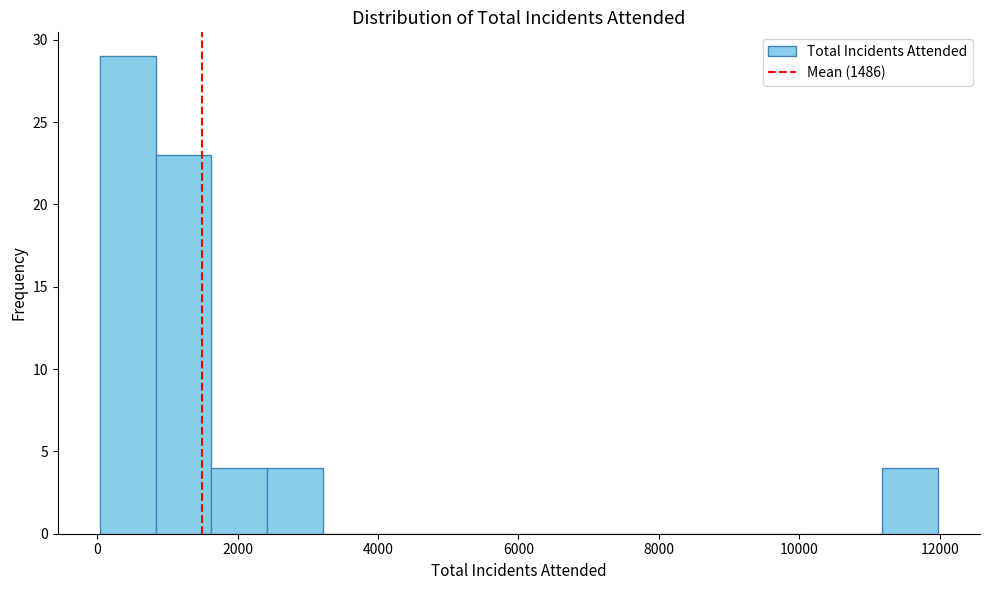

Around what value on the x-axis is the tallest bar? Give the approximate position of its centre, as read against the axis.

400